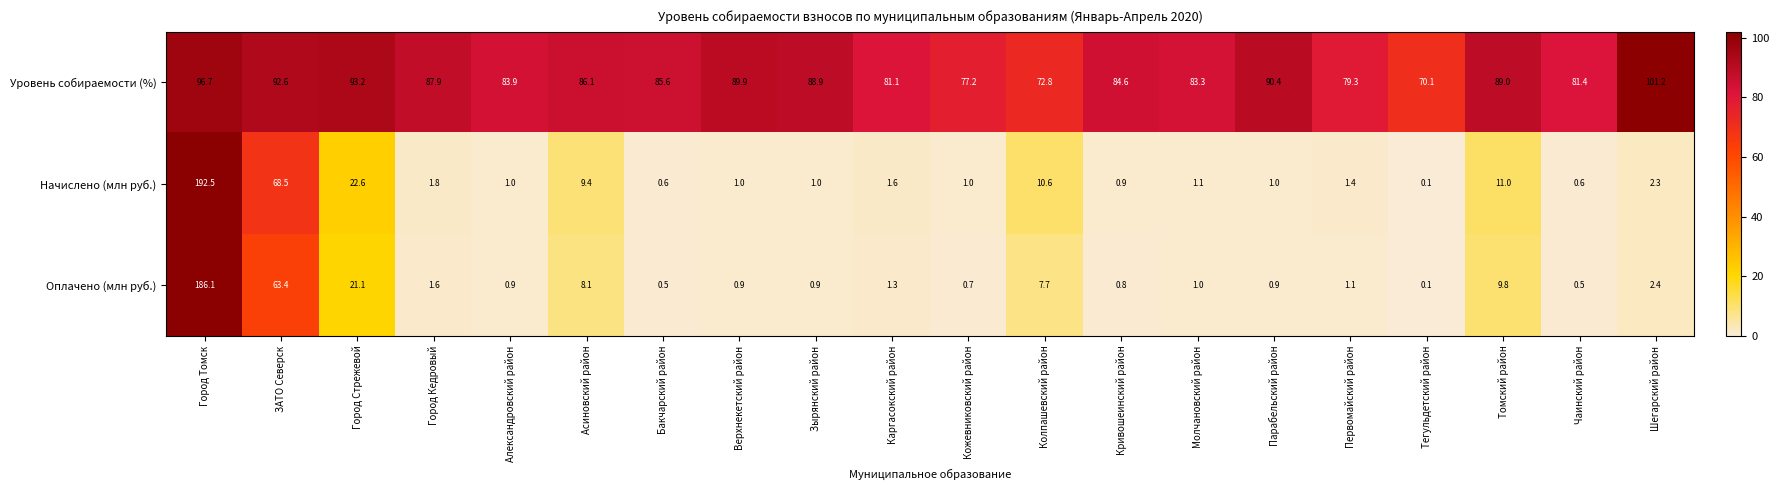

Read the Уровень собираемости (%) value at Бакчарский район.

85.6